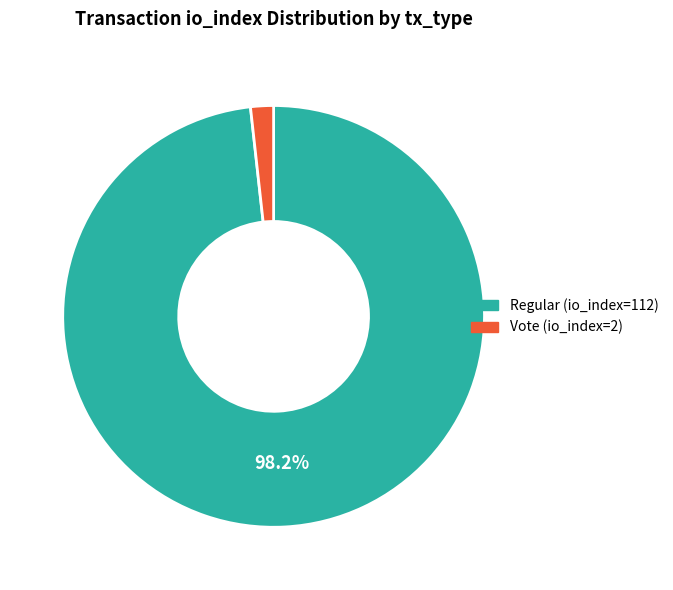

Do Vote (io_index=2) and Regular (io_index=112) together represent more than half of the pie?

Yes